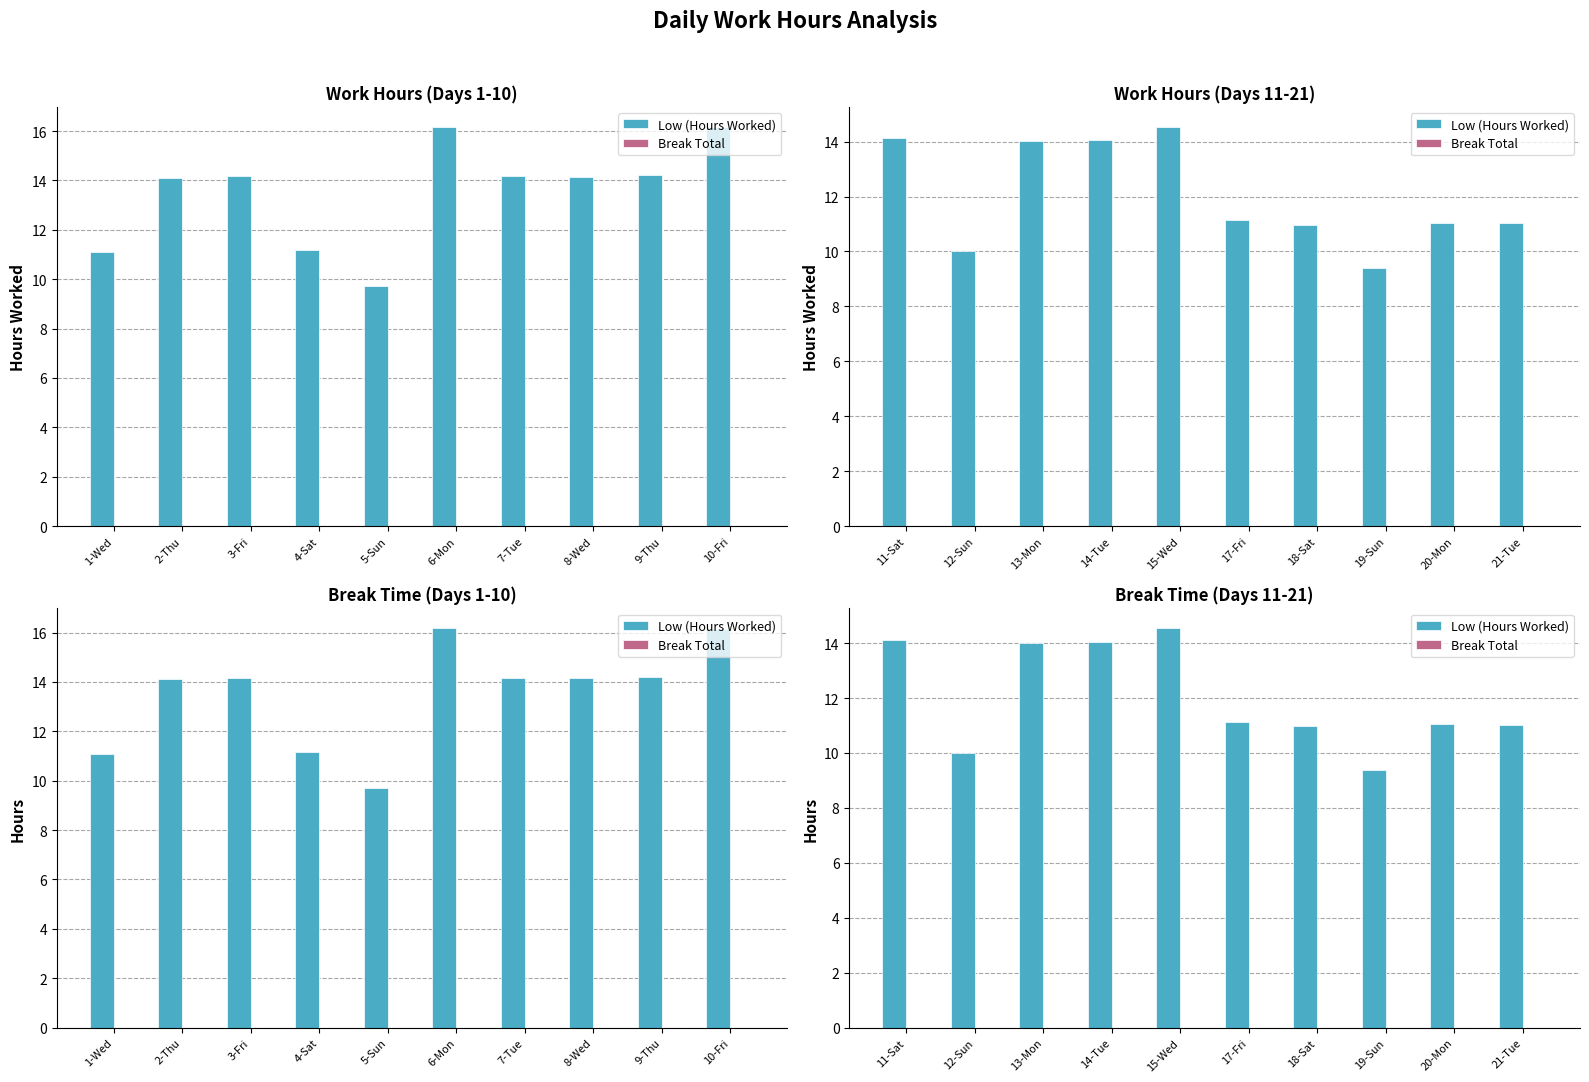

What is the spread (max minus min) of values at 17-Fri?

11.1